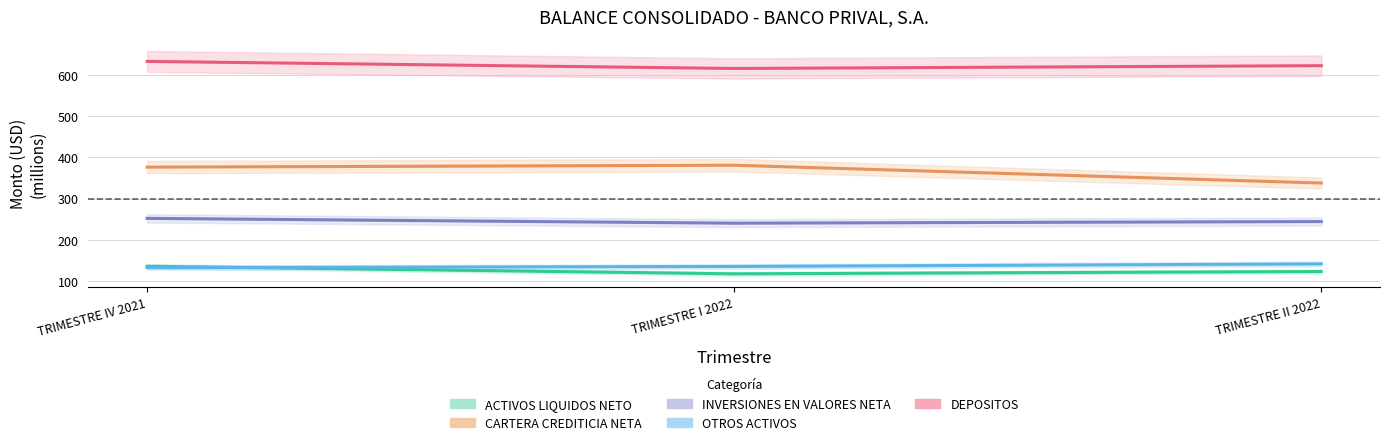

Rank the series by their maximum value, from lowest to highest.

ACTIVOS LIQUIDOS NETO, OTROS ACTIVOS, INVERSIONES EN VALORES NETA, CARTERA CREDITICIA NETA, DEPOSITOS